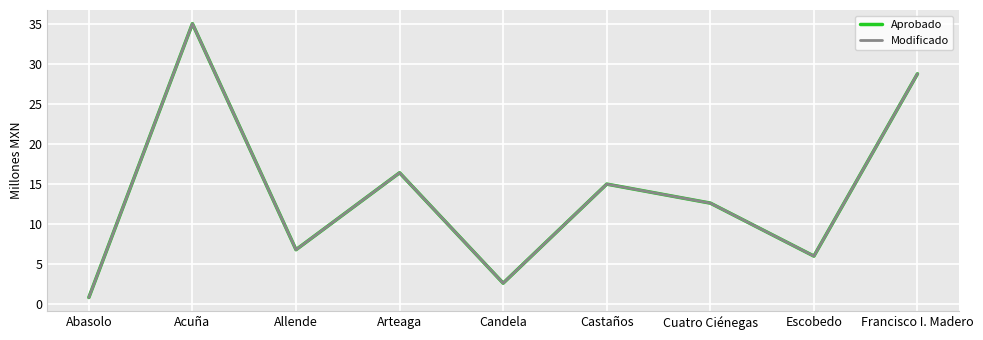

What position from the left is Escobedo?

8